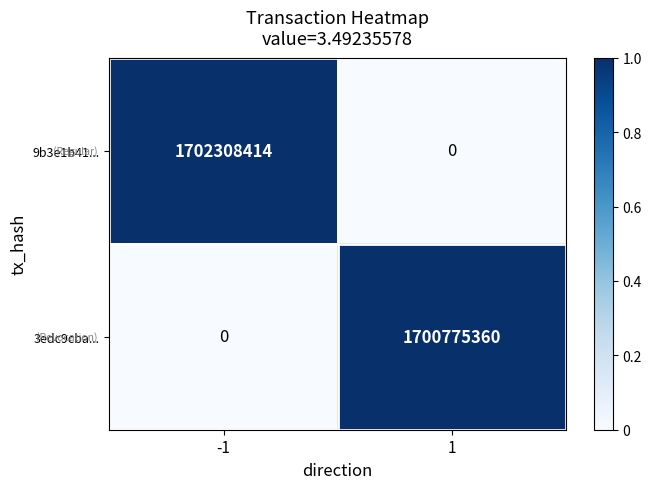

Count the number of categories in the chart.

2